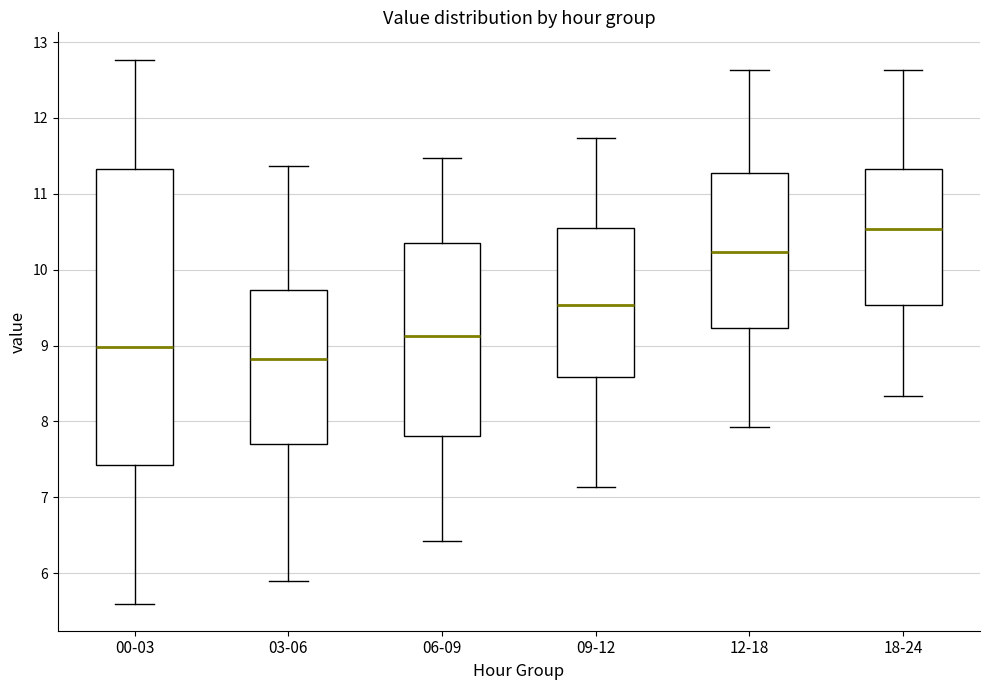

Which box has the highest median line?

18-24